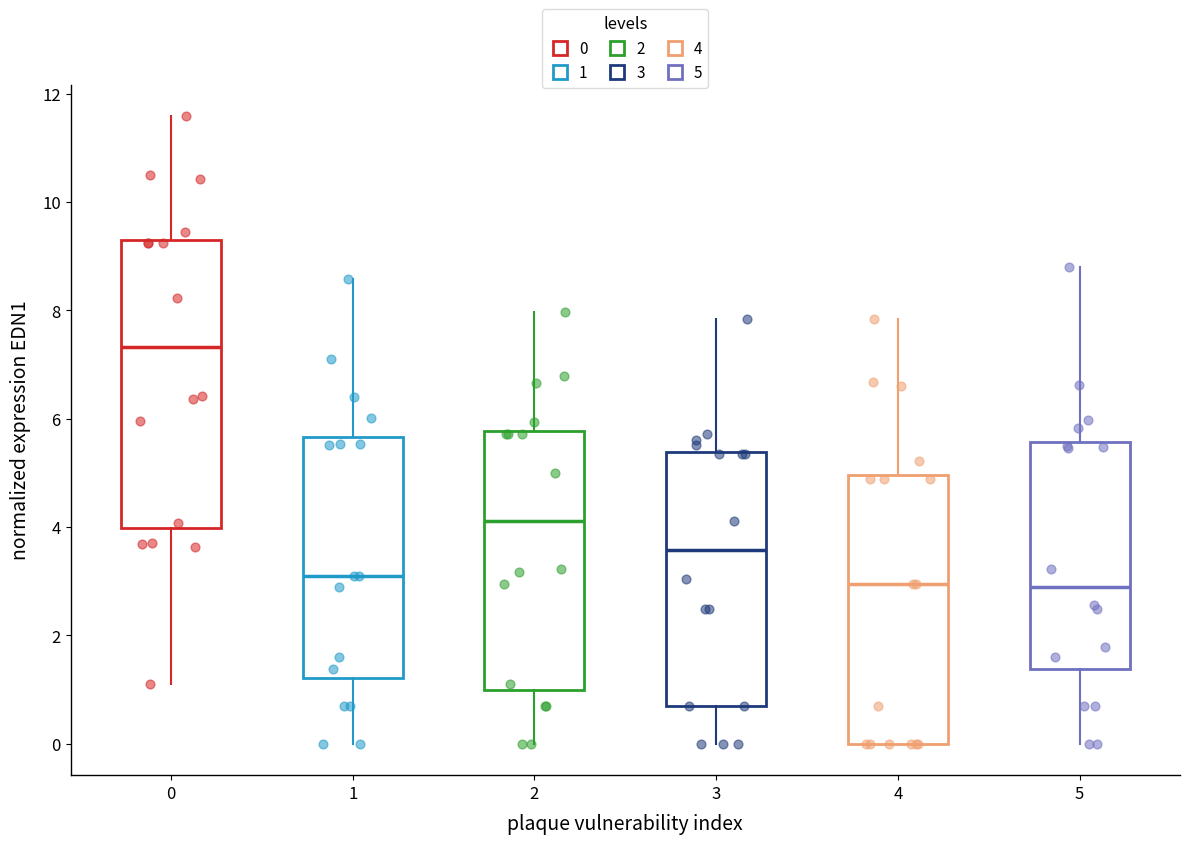

Which box is the tallest, from its lower edge to its upper edge?

0